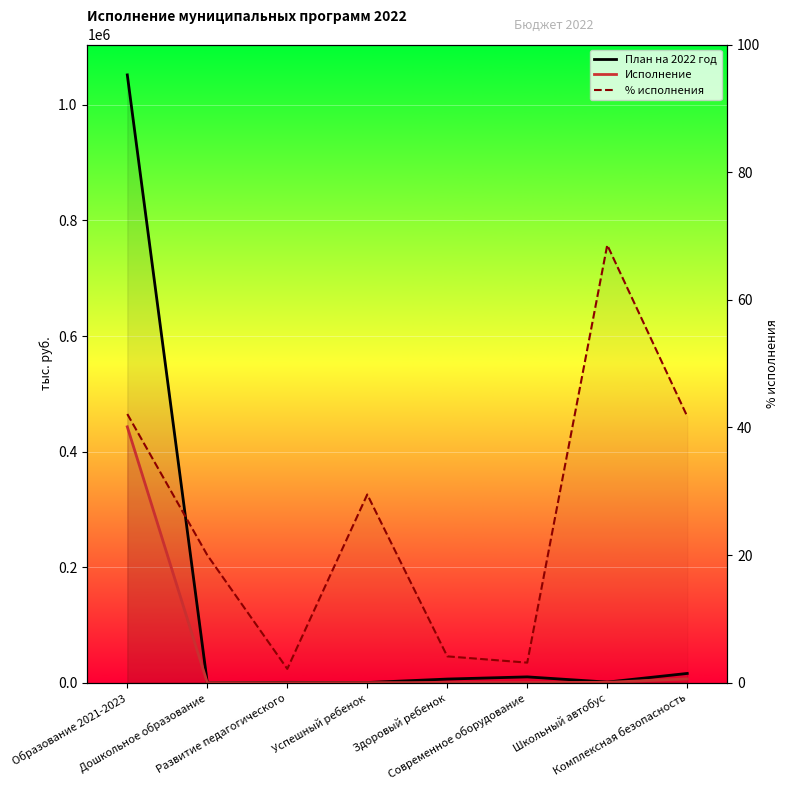

How many interior local valleys does the Исполнение series have?

1